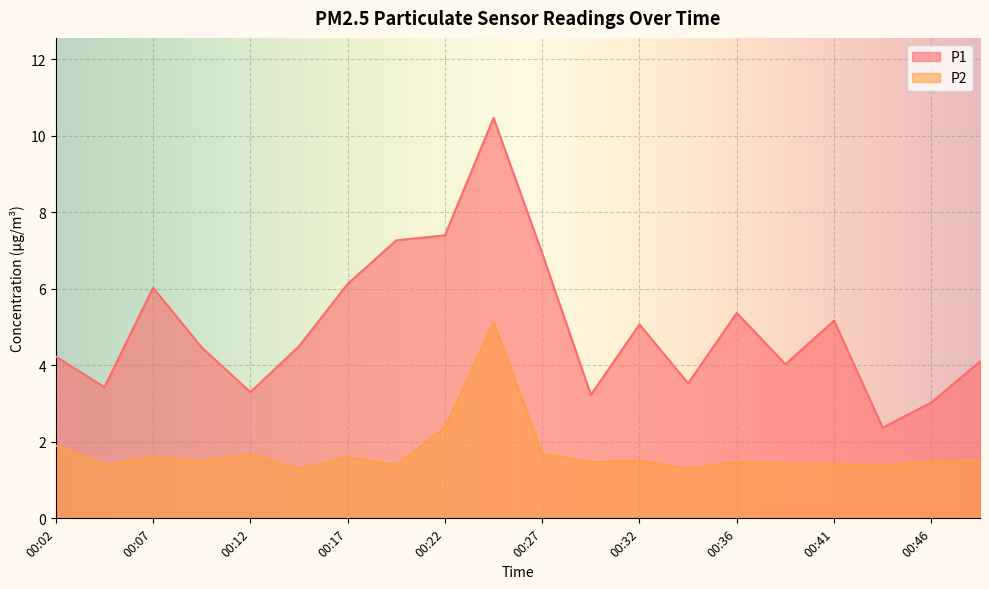

Which category has the lowest value in the P1 series?

00:44